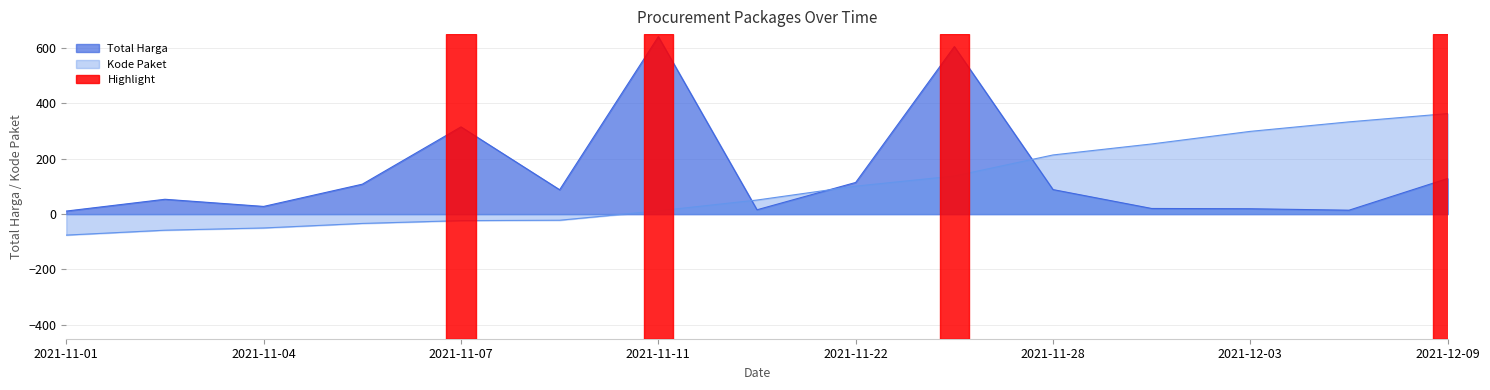

Between 2021-11-22 and 2021-11-28, which series saw the biggest shift?

Kode Paket